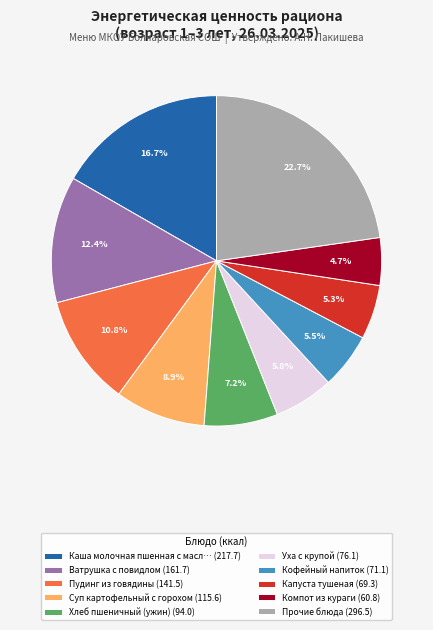

What percentage is NOT represented by Суп картофельный с горохом (115.6)?

91.1%